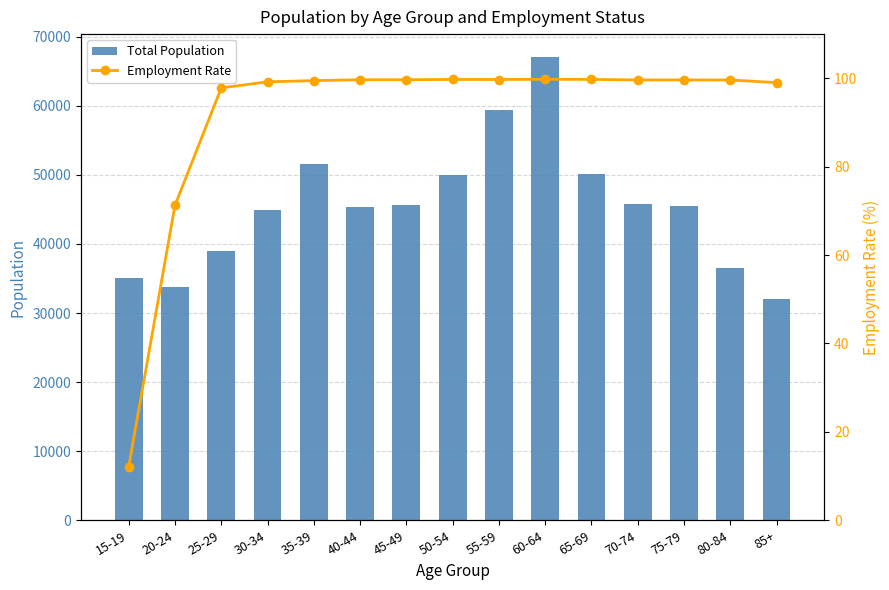

Reading left to right, list all the values displayed in this chart.

Total Population: 15-19=35137.0	20-24=33817.0	25-29=38911.0	30-34=44930.0	35-39=51567.0	40-44=45344.0	45-49=45700.0	50-54=49971.0	55-59=59395.0	60-64=67016.0	65-69=50082.0	70-74=45802.0	75-79=45512.0	80-84=36544.0	85+=31986.0
Employment Rate: 15-19=12.2	20-24=71.2	25-29=97.8	30-34=99.2	35-39=99.5	40-44=99.7	45-49=99.7	50-54=99.7	55-59=99.7	60-64=99.8	65-69=99.8	70-74=99.6	75-79=99.6	80-84=99.6	85+=99.0